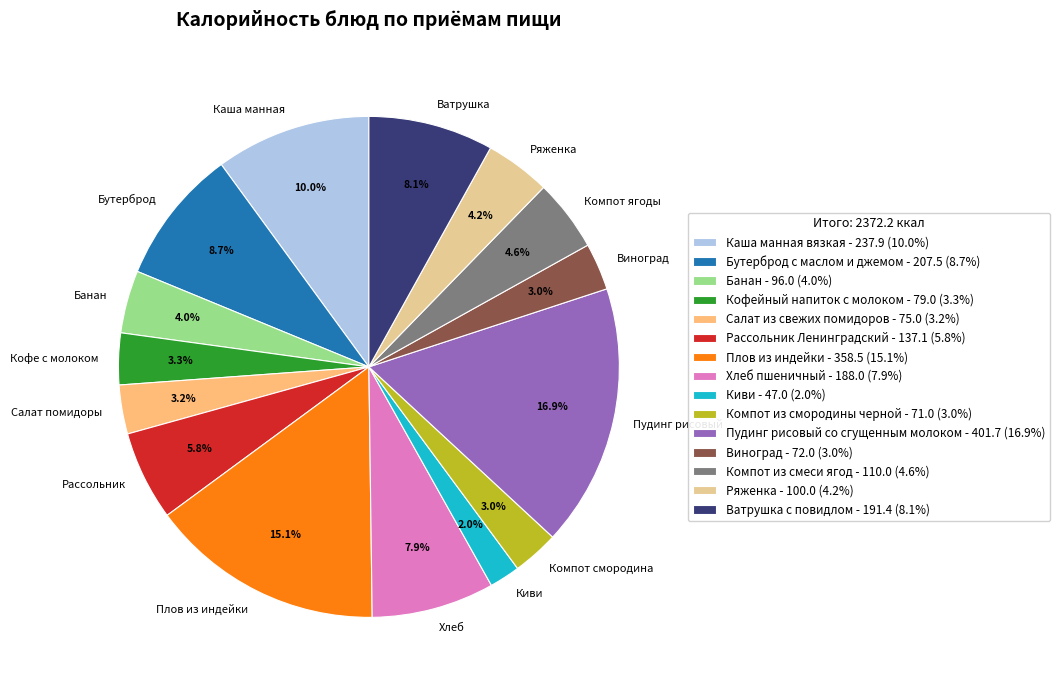

What is the ratio of the value at Ватрушка с повидлом to the value at Виноград?

2.7